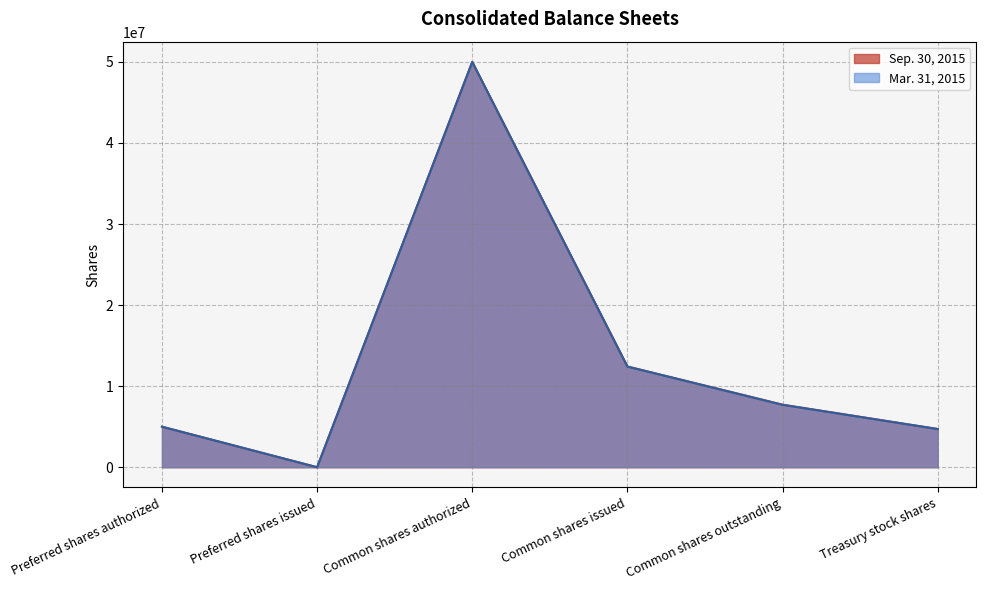

List the labels in order of Sep. 30, 2015 value, largest first.

Common shares authorized, Common shares issued, Common shares outstanding, Preferred shares authorized, Treasury stock shares, Preferred shares issued